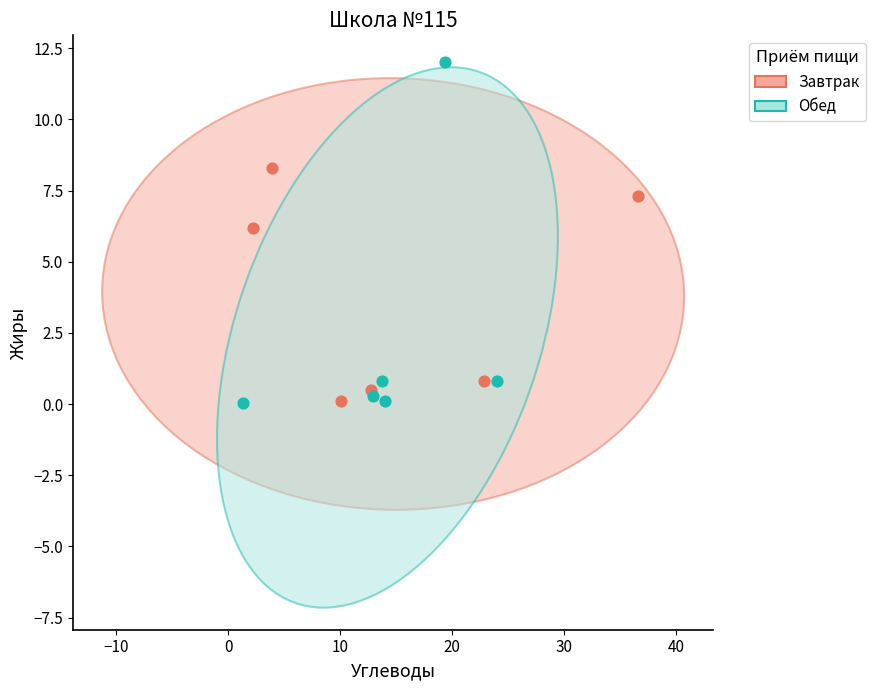

Which series reaches the maximum Y coordinate?

Обед